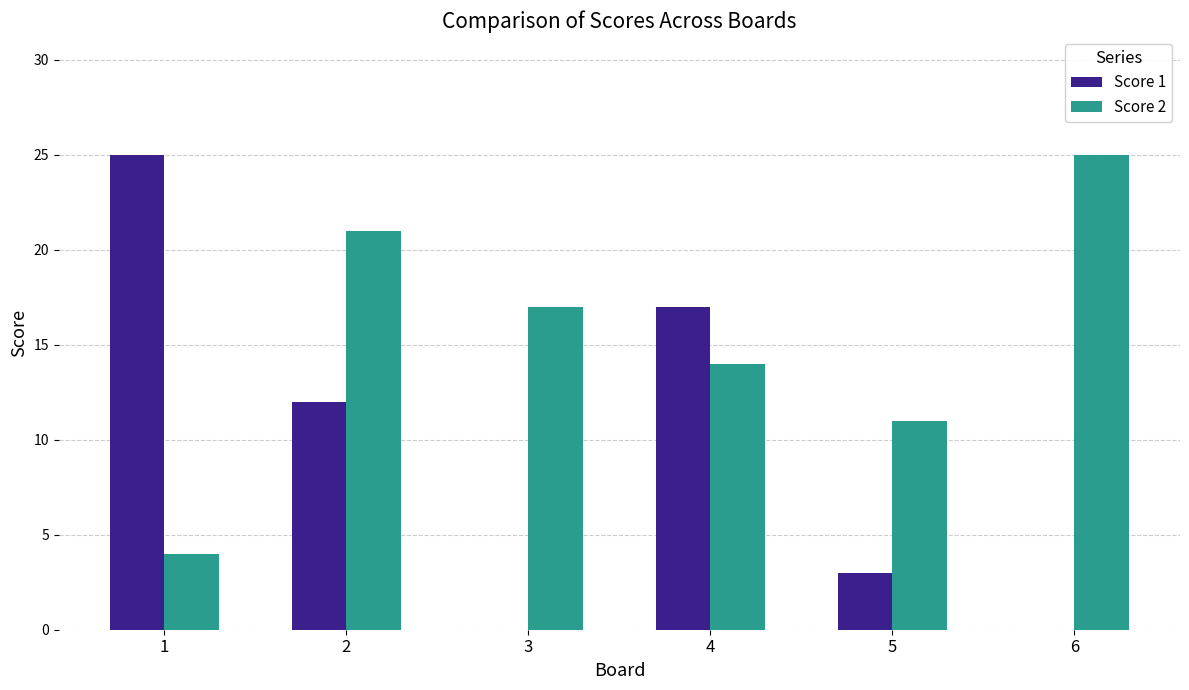

What is the sum of the Score 1 values at 2 and 4?

29